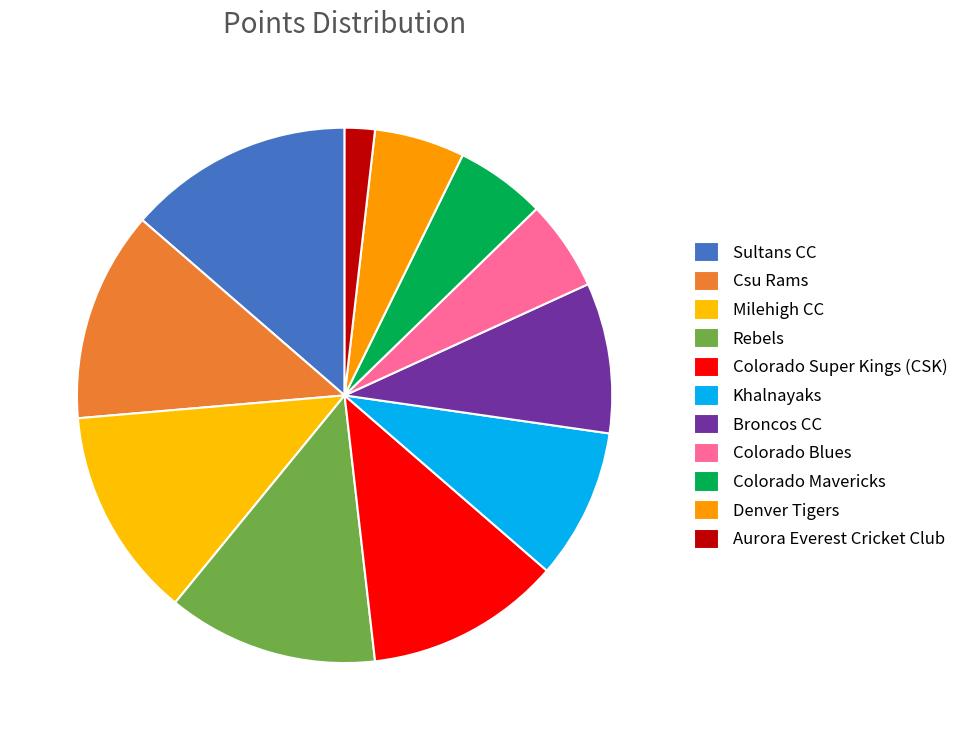

To the nearest percent, what is the average slice percentage?

9%